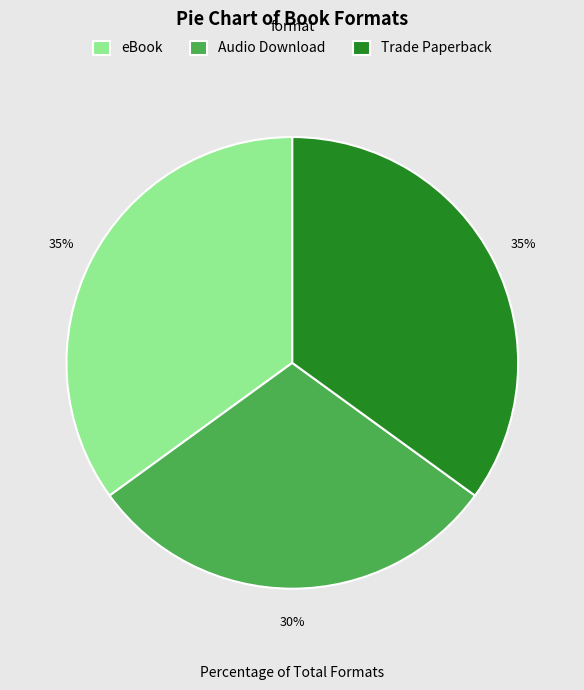

The eBook slice represents 35% of the pie. True or false?

True